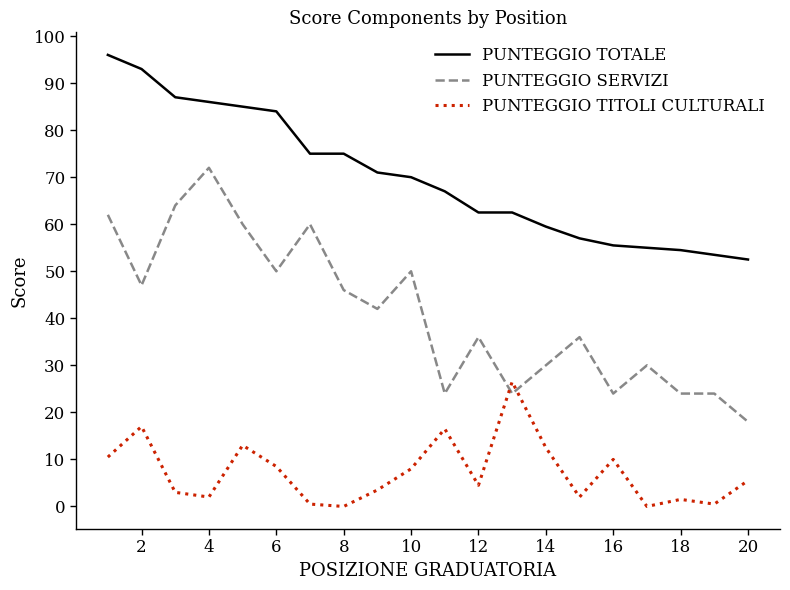

Rank the series by their maximum value, from lowest to highest.

PUNTEGGIO TITOLI CULTURALI, PUNTEGGIO SERVIZI, PUNTEGGIO TOTALE